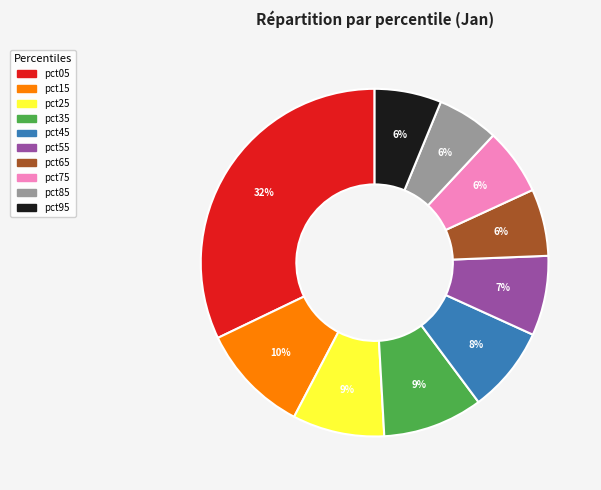

True or false: pct25 accounts for 9% of the total.

True